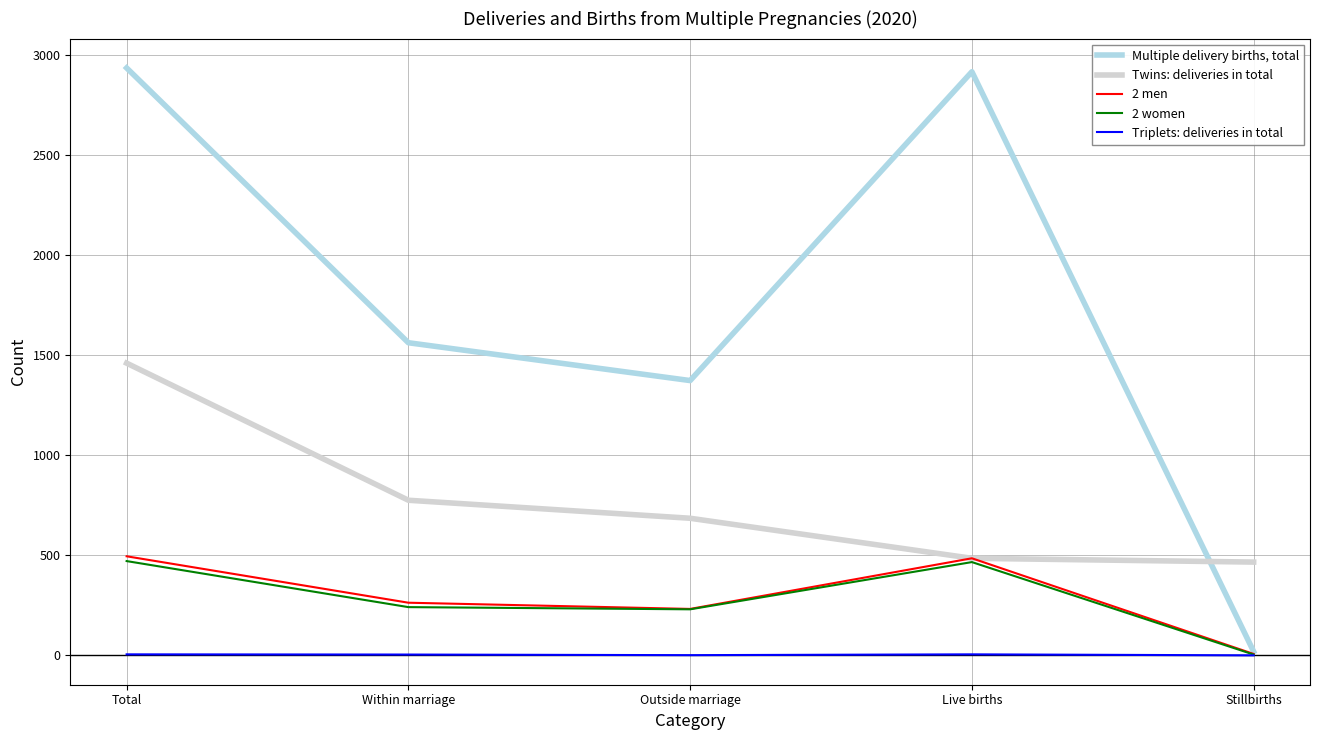

What is the difference between the Twins: deliveries in total values at Outside marriage and Stillbirths?

219